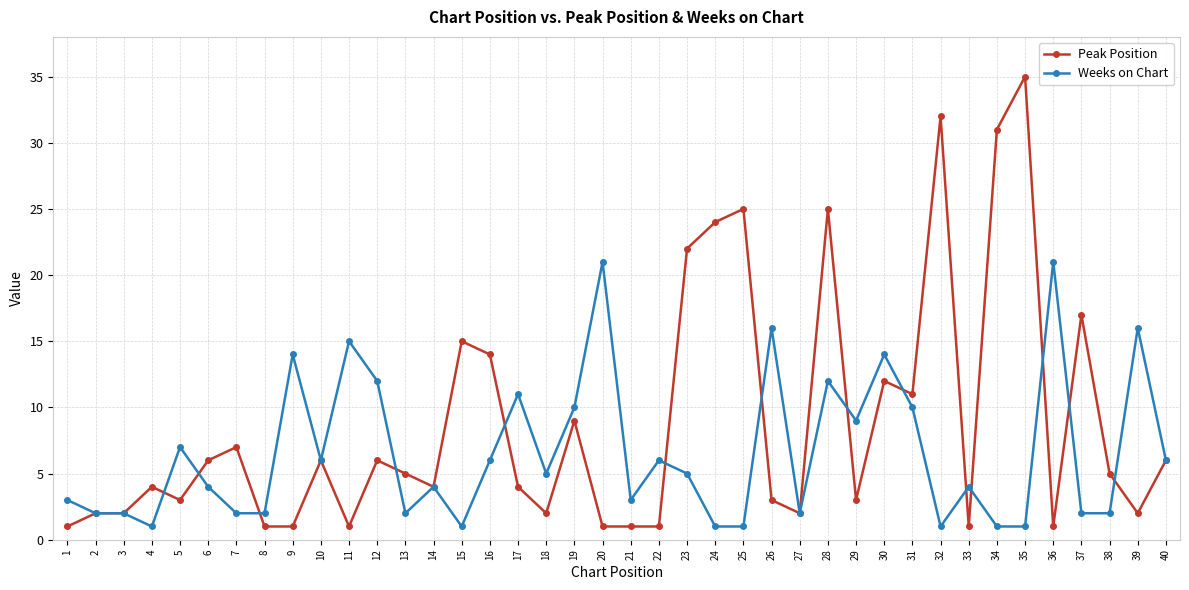

Does the chart have visible grid lines?

Yes